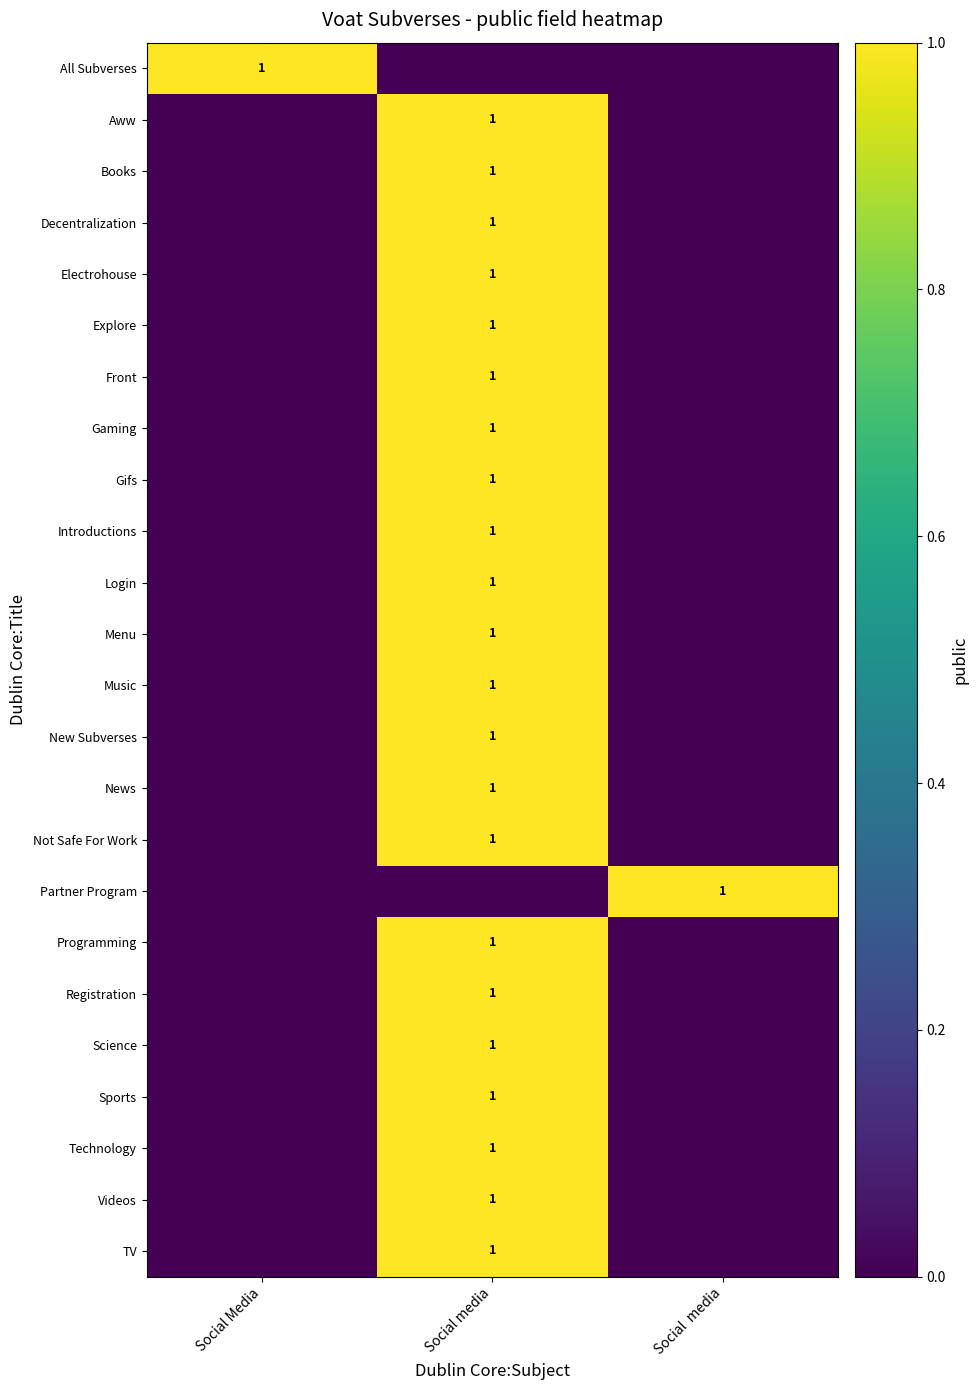

What is the spread (max minus min) of values at Social Media?

1